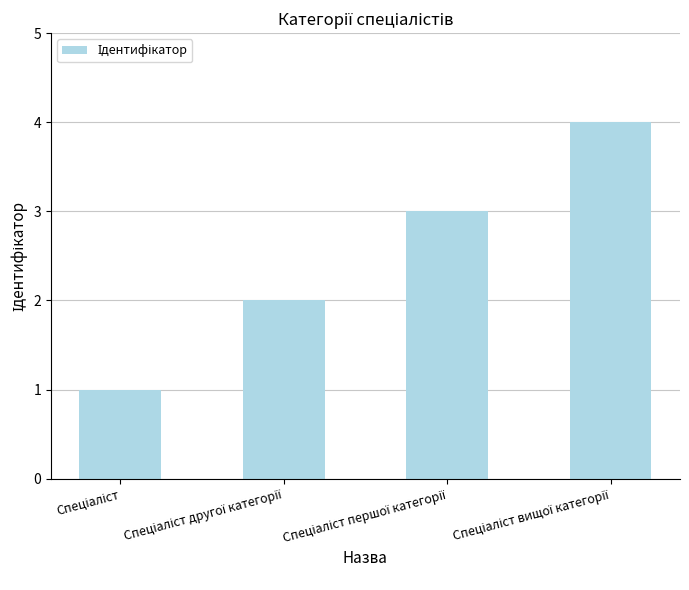

What is the difference between the maximum and minimum values?

3